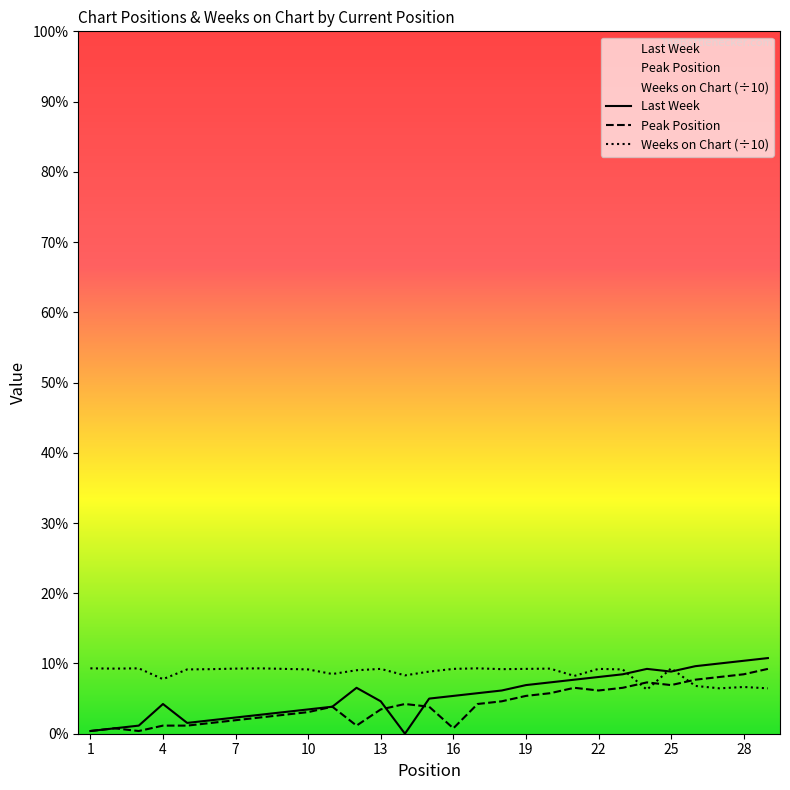

Which category has the lowest value in the Peak Position series?

1